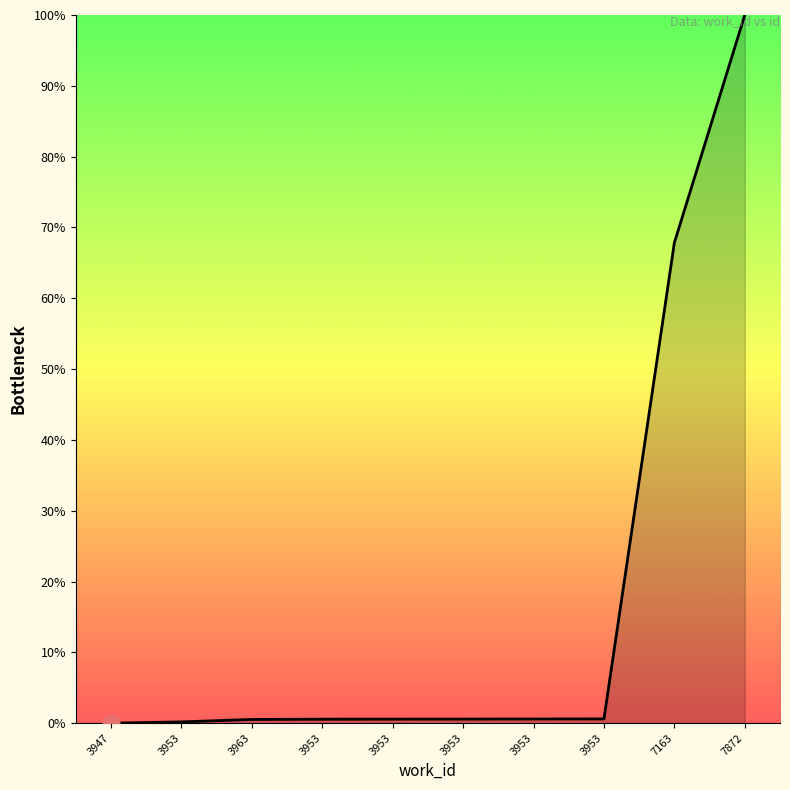

How many distinct data groups are displayed?

1